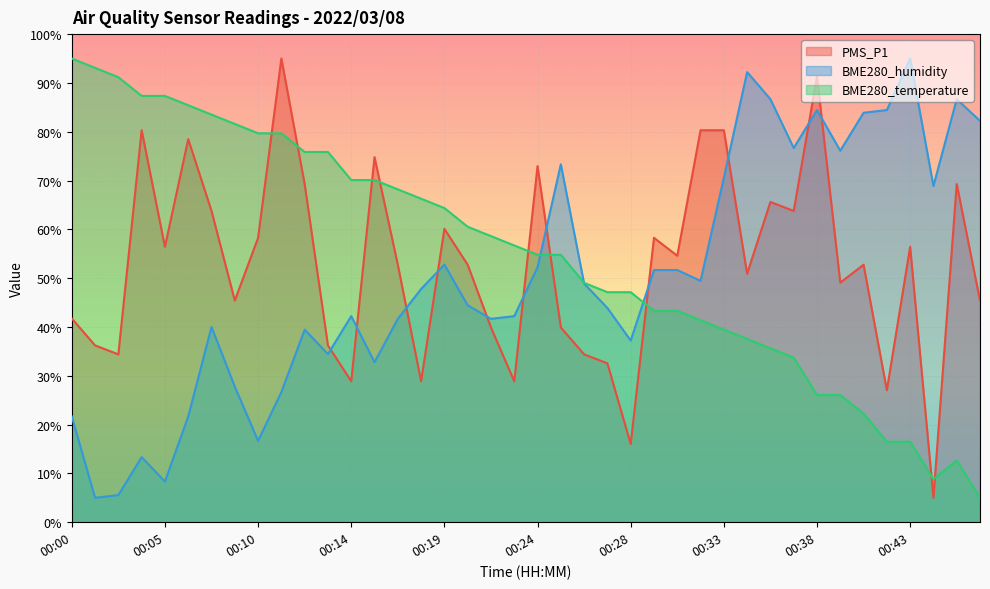

List the series in order of their overall mean, lowest first.

BME280_humidity, PMS_P1, BME280_temperature